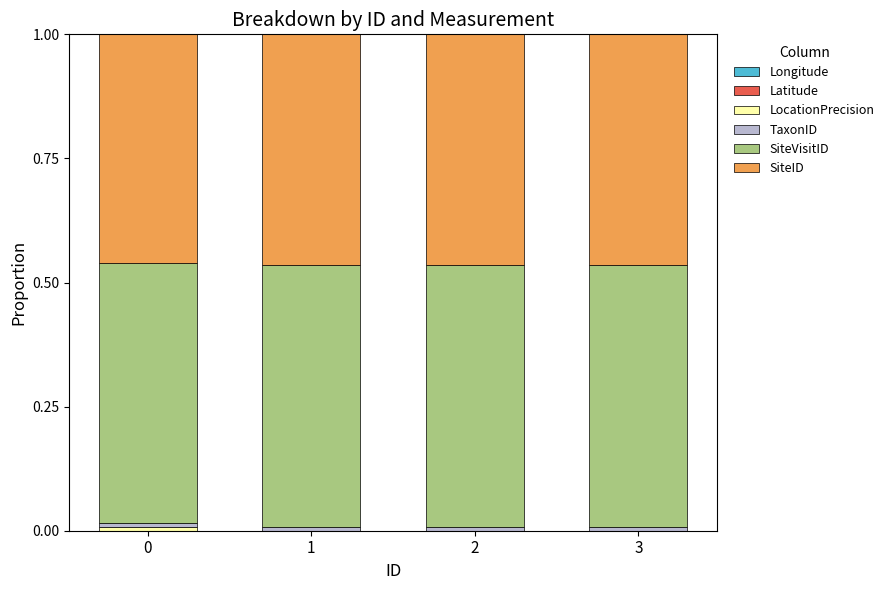

Is it true that SiteID equals 0.2 at 0?

False